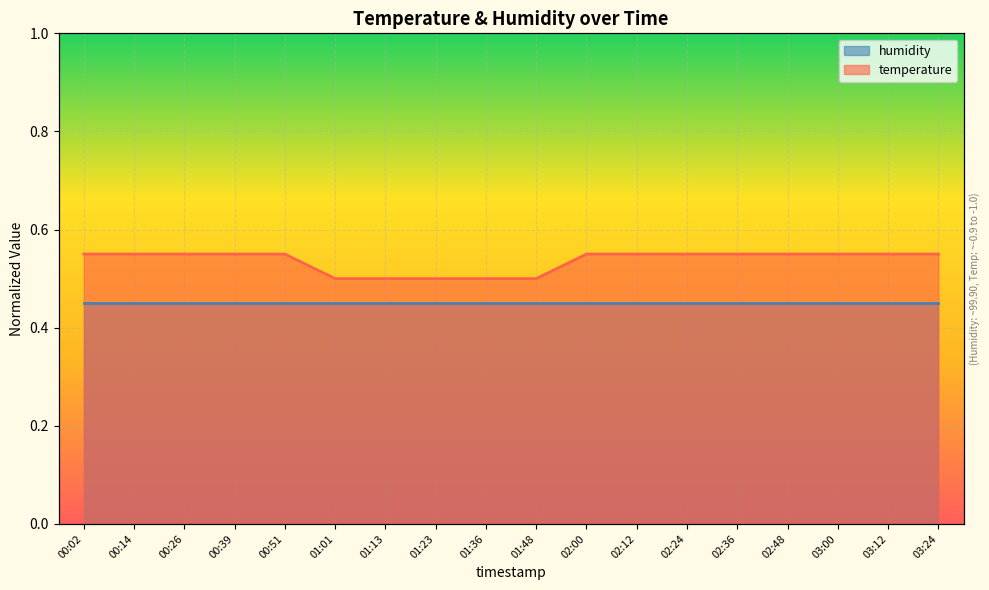

The chart shows a value of 0.6 at 02:24. True or false?

True